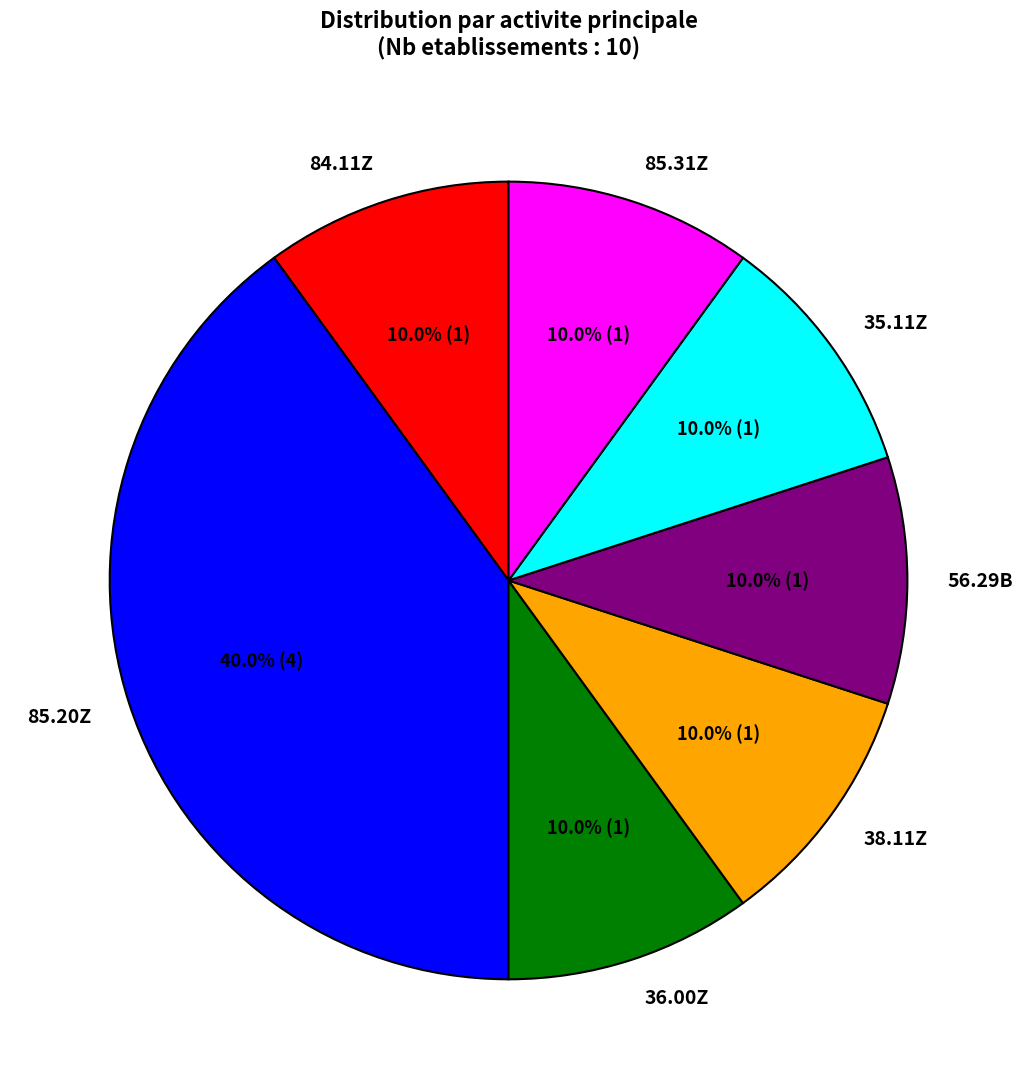

What is the ratio of the value at 36.00Z to the value at 38.11Z?

1.0